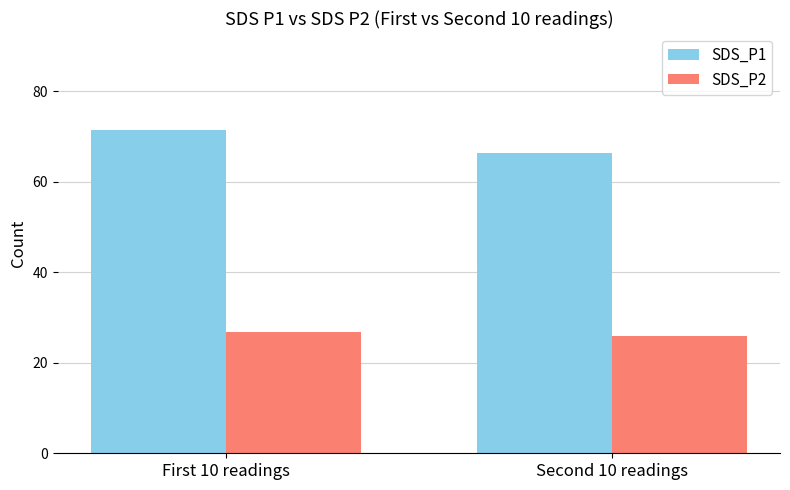

What is the difference between the maximum and minimum values in the SDS_P1 series?

5.2